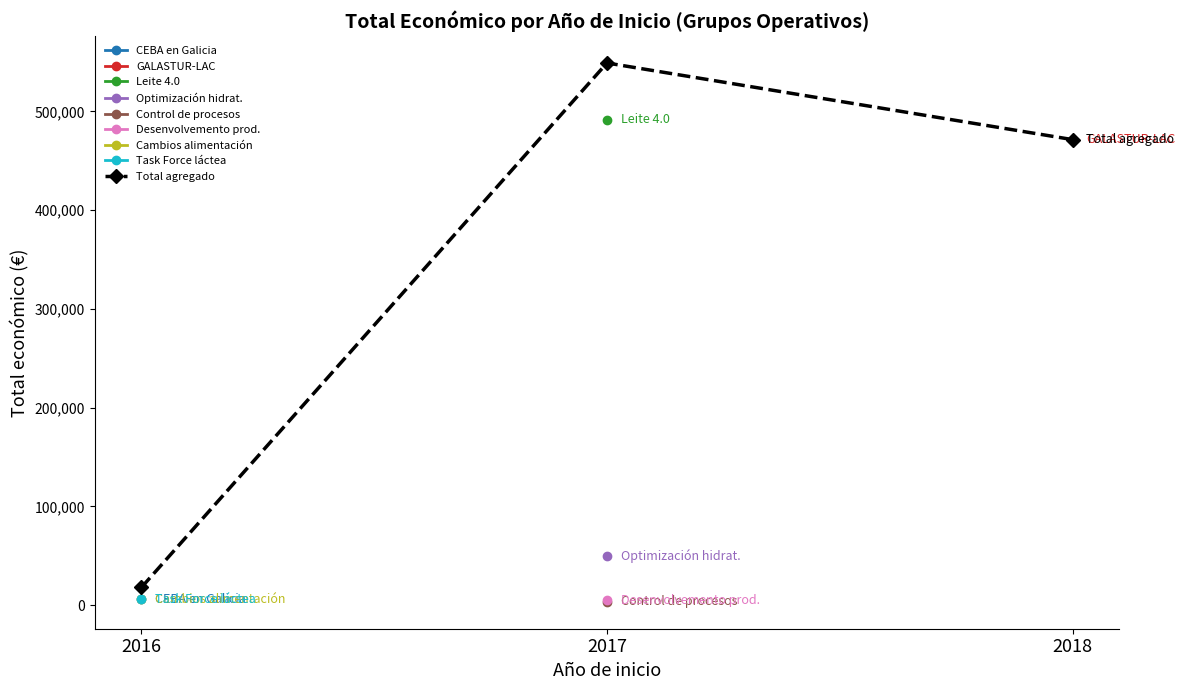

The value at 2016 is 9647. True or false?

False